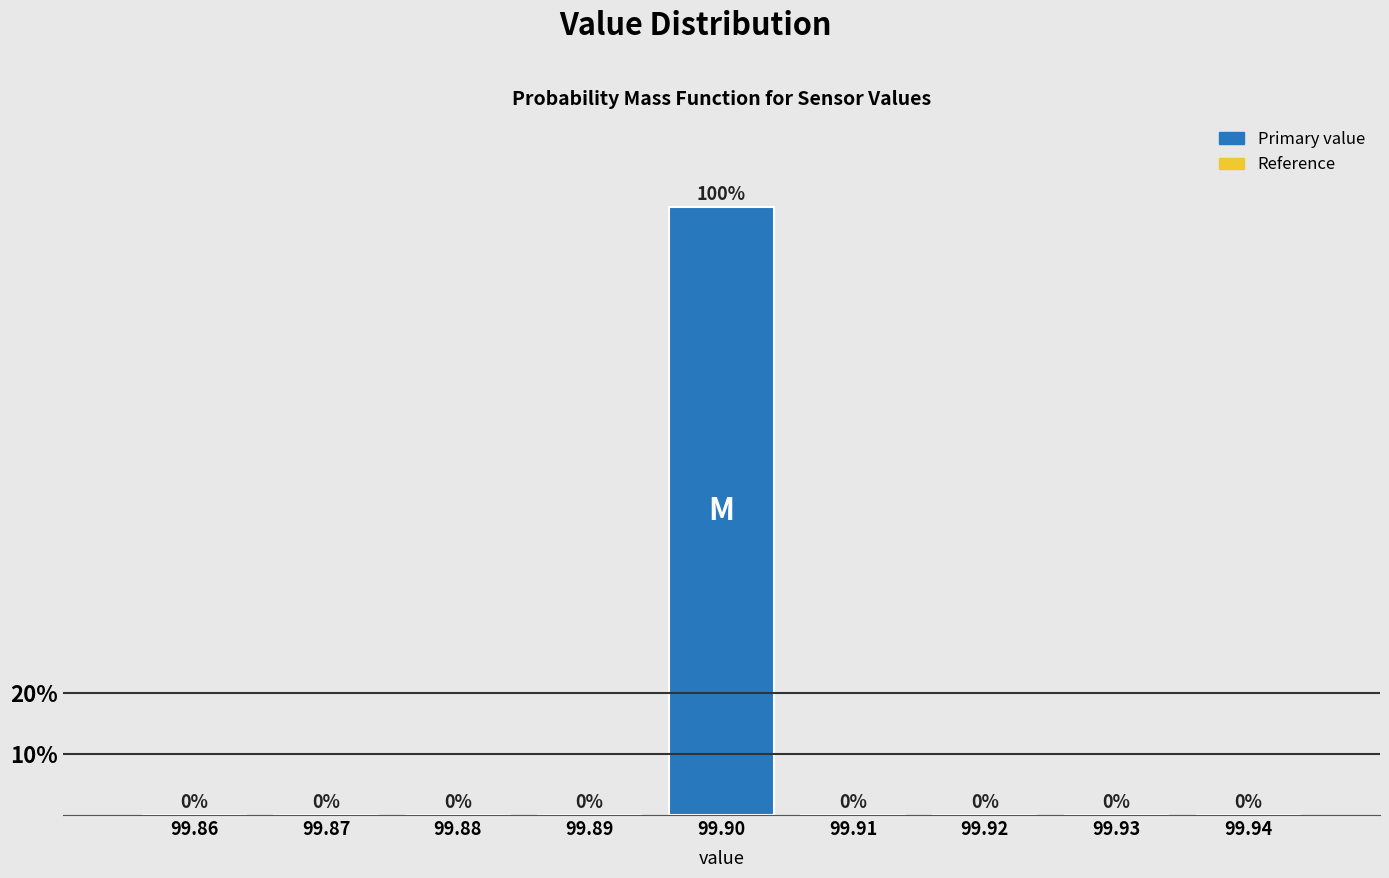

Reading left to right, transcribe all the data shown in this chart.

99.86=0	99.87=0	99.88=0	99.89=0	99.90=100	99.91=0	99.92=0	99.93=0	99.94=0